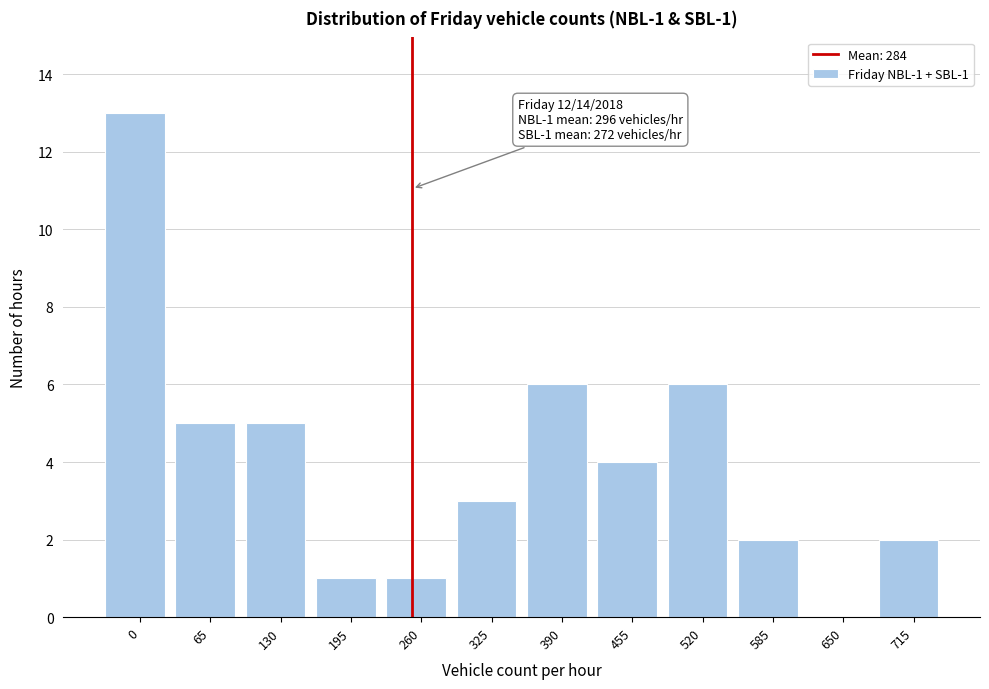

Reading left to right, transcribe all the data shown in this chart.

0=13	65=5	130=5	195=1	260=1	325=3	390=6	455=4	520=6	585=2	650=0	715=2